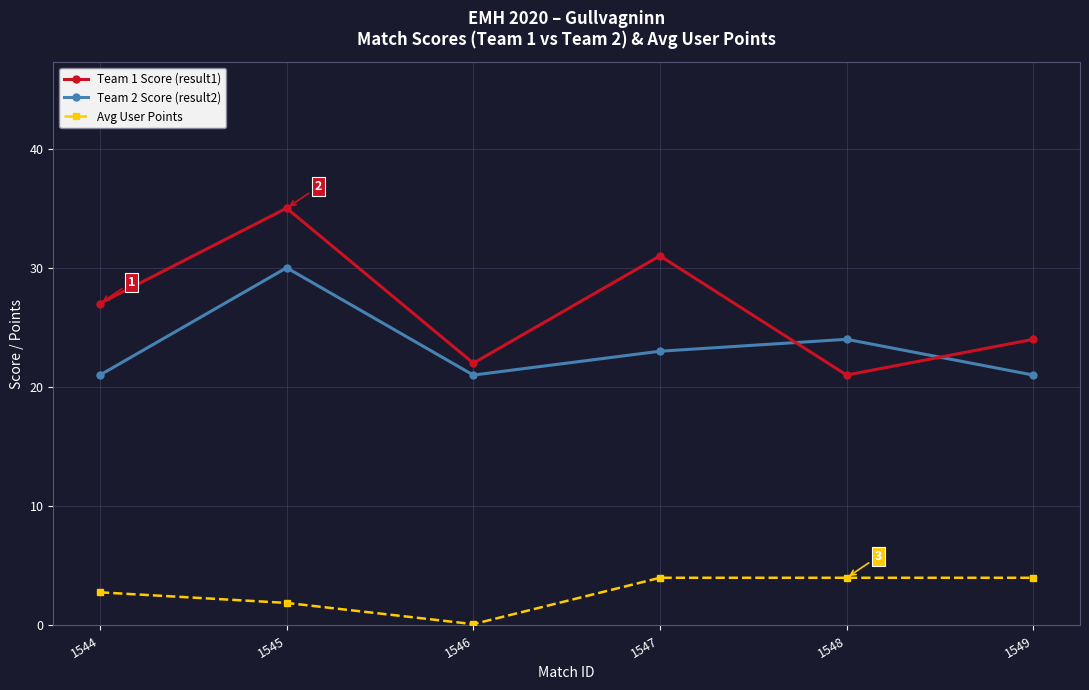

At 1546, list the series in order from largest to smallest.

Team 1 Score (result1), Team 2 Score (result2), Avg User Points